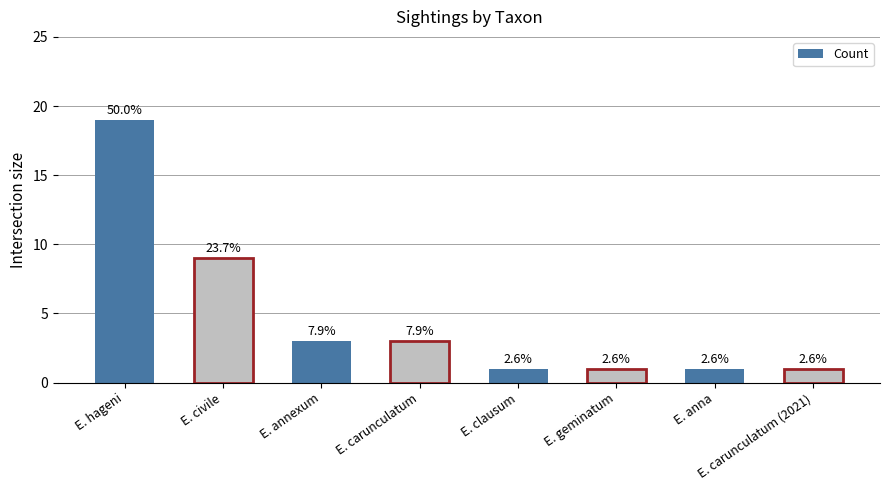

Approximately how many times larger is the value at E. carunculatum compared to E. carunculatum (2021)?

3.0